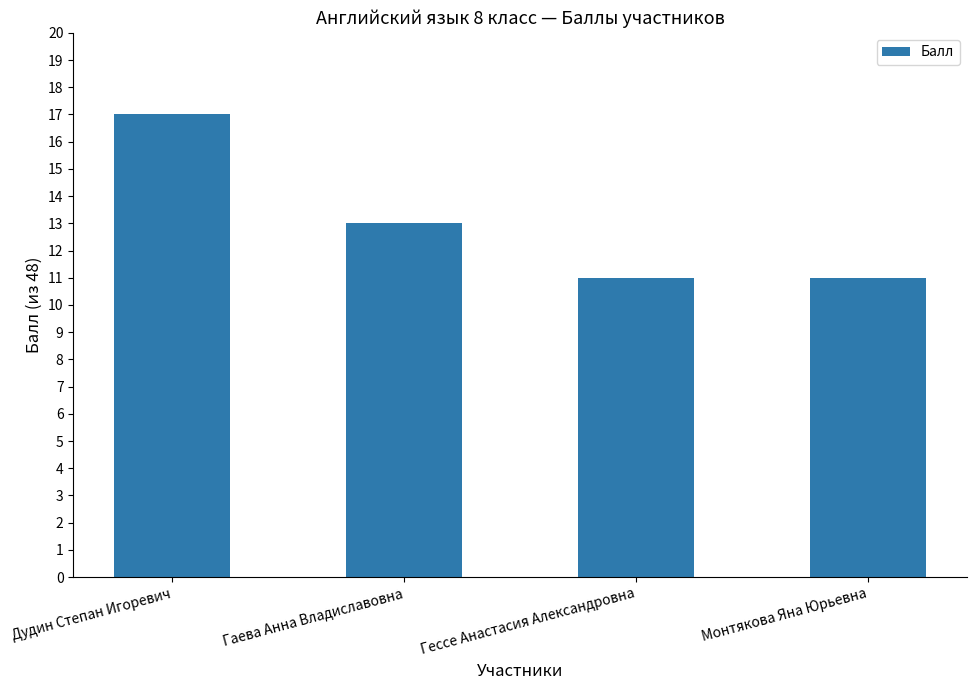

The value at Дудин Степан Игоревич is 17. True or false?

True